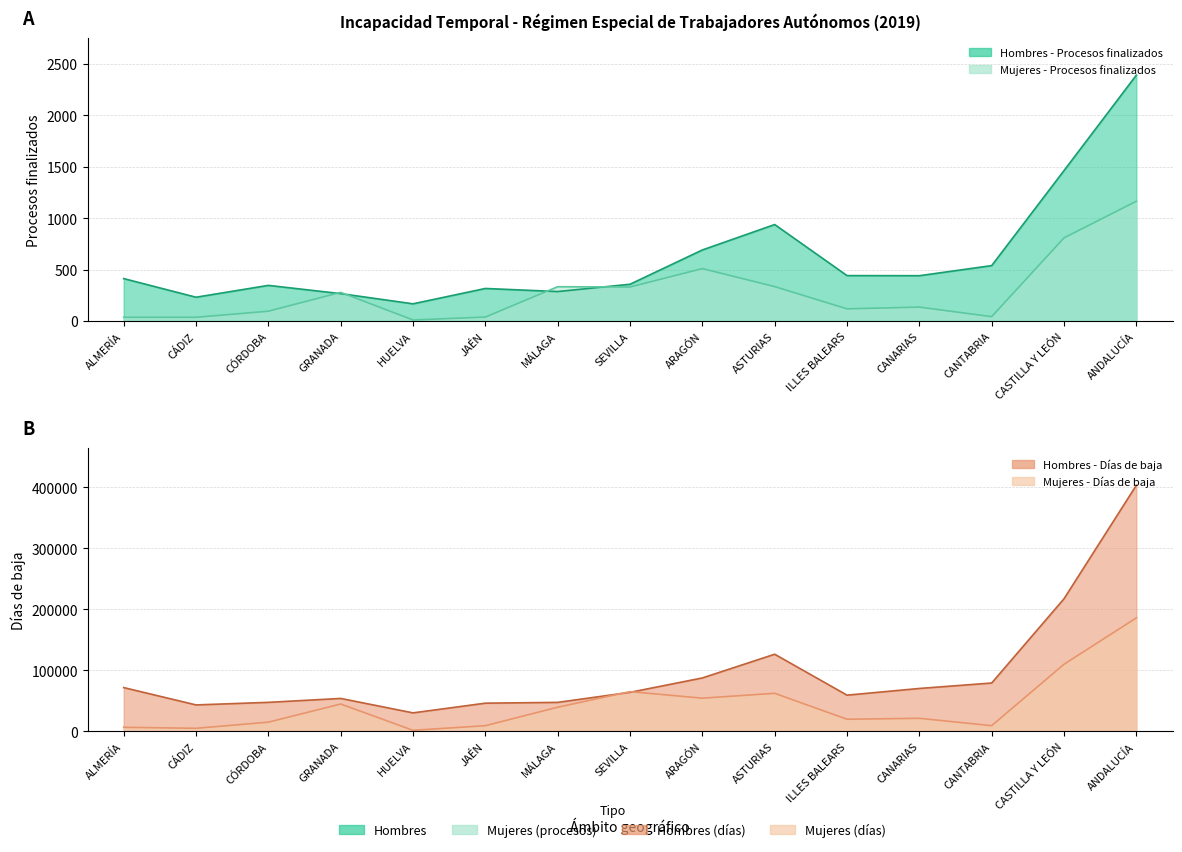

Which series changed the most between CÓRDOBA and CANARIAS?

Hombres - Días de baja